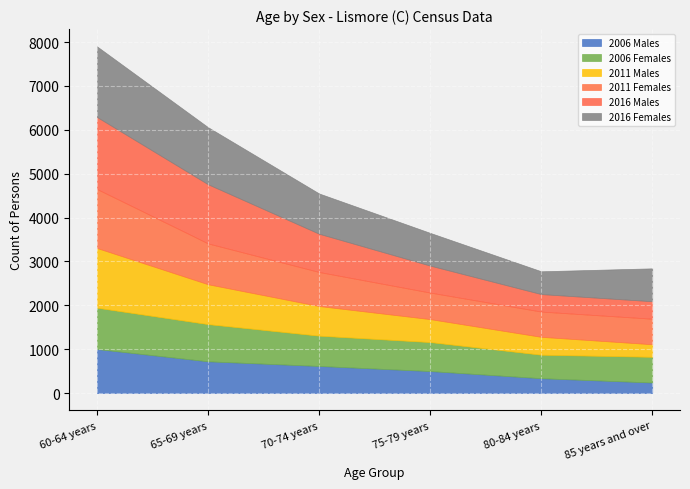

Which series has the largest total across all categories?

2016 Females